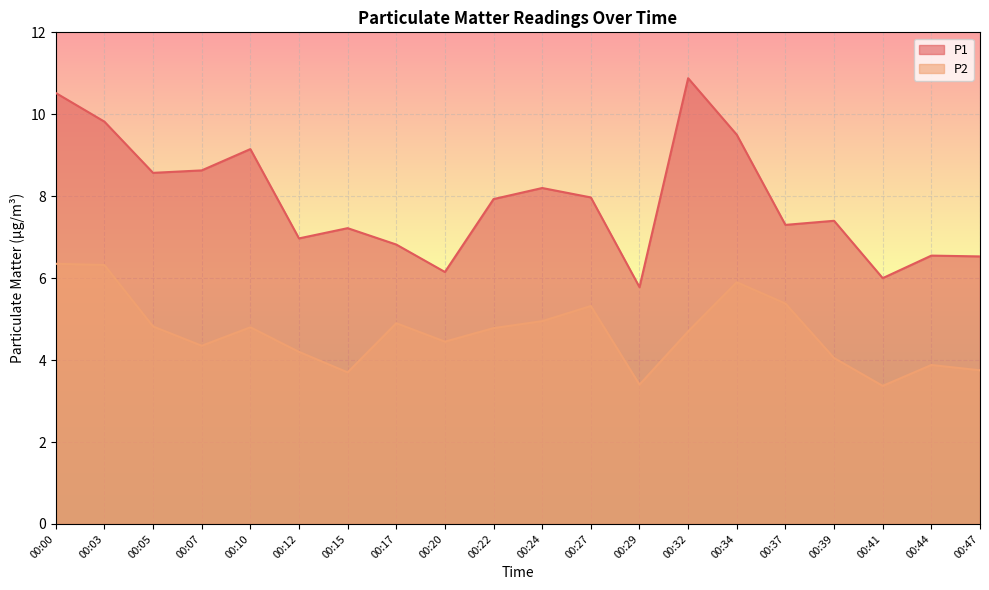

How many lines are shown in the chart?

2